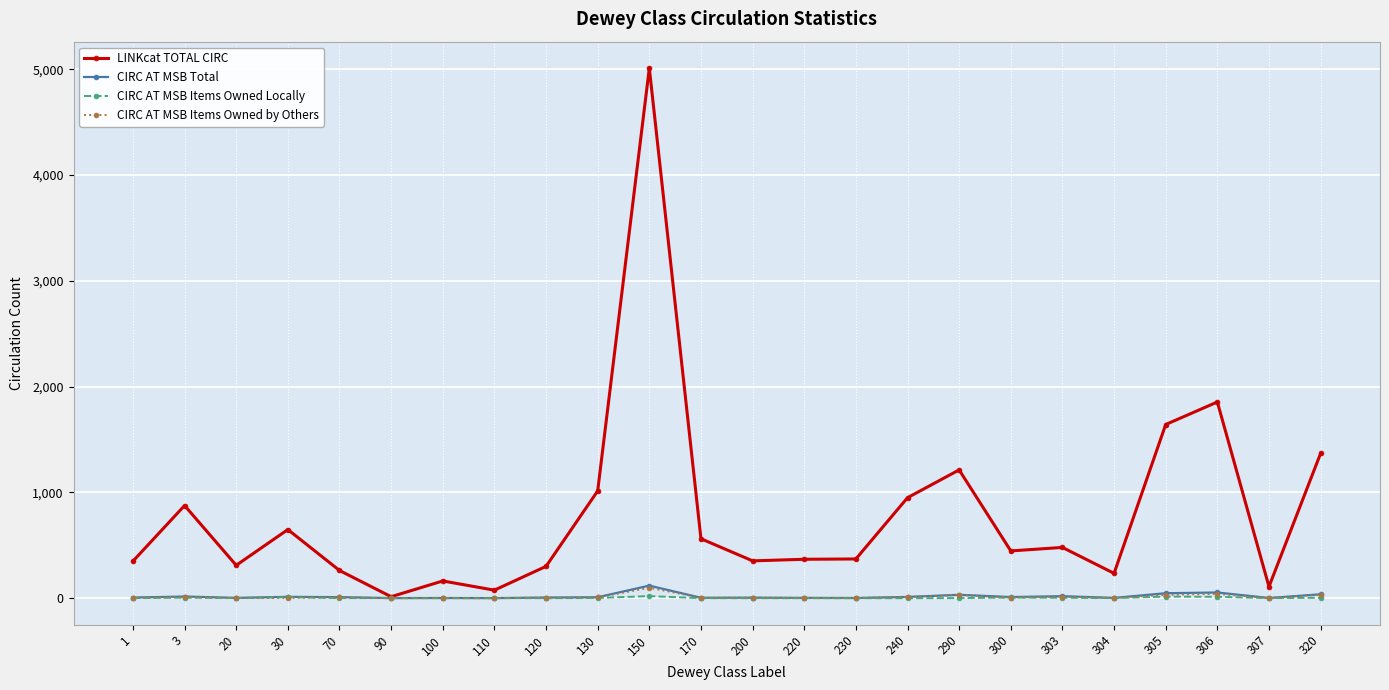

True or false: LINKcat TOTAL CIRC has more than 1 points higher than both neighbors.

True